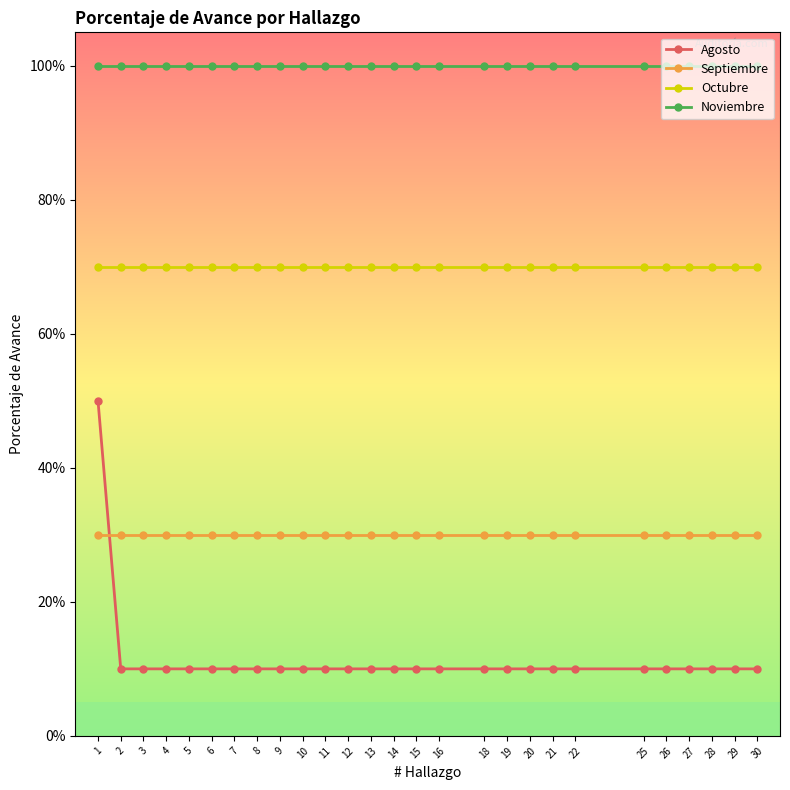

What is the sum of all Octubre values?

18.9